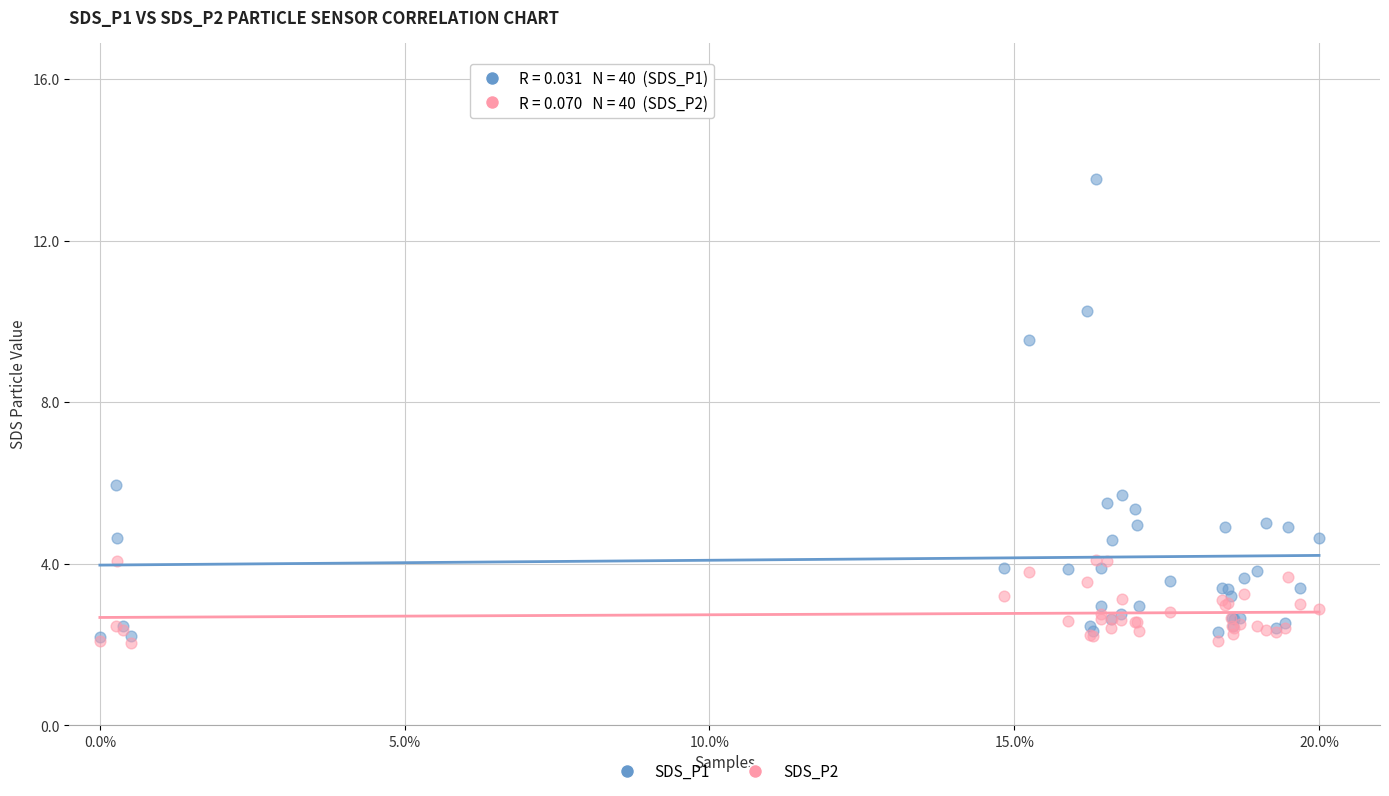

What are all the series names shown in the legend?

SDS_P1, SDS_P2